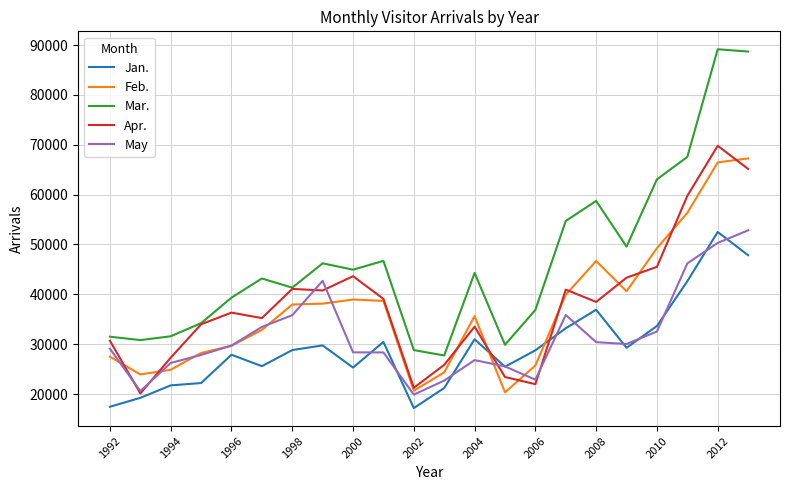

True or false: Jan. and Mar. cross at least once.

False